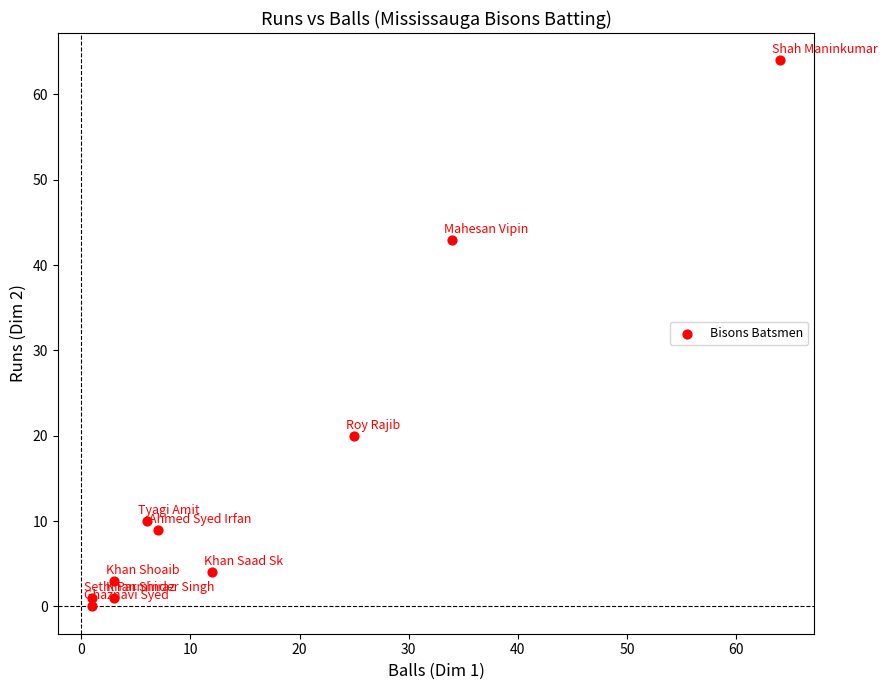

What Y value in the scatter plot is closest to 32?

43